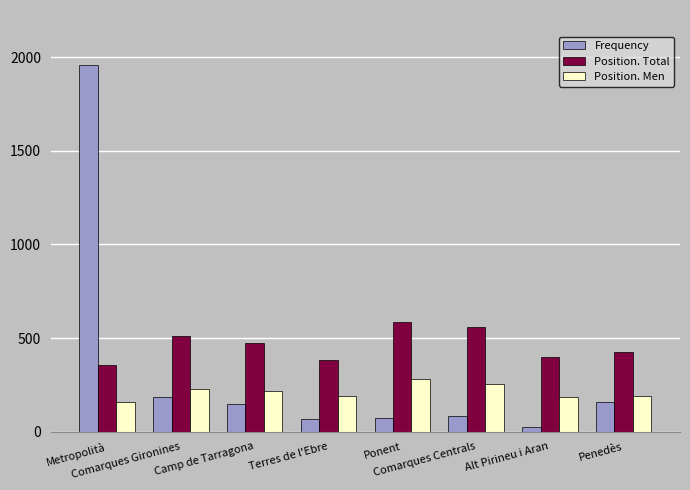

The Position. Total series shows 139 at Terres de l'Ebre. True or false?

False